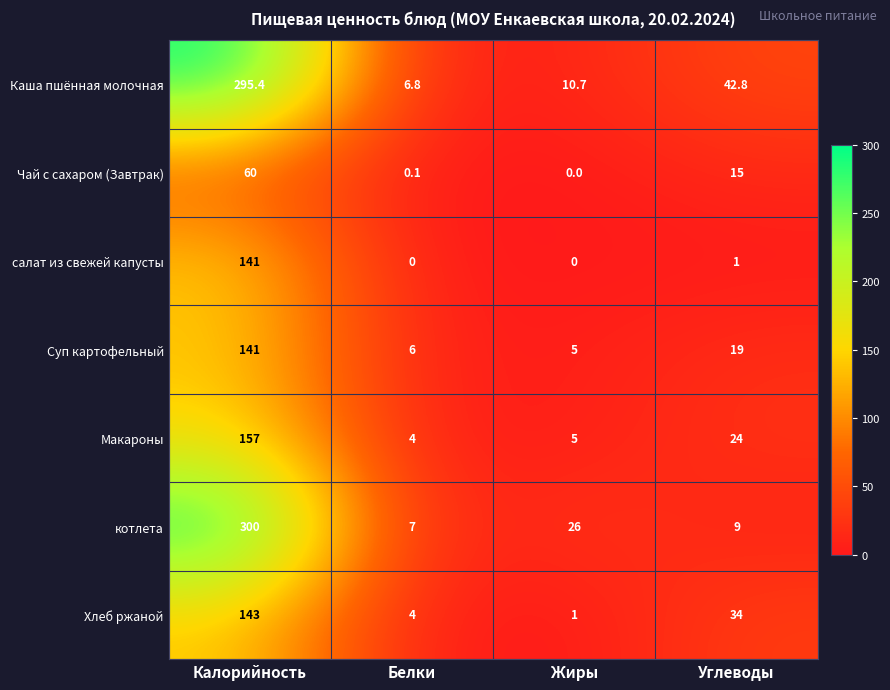

List the labels in order of котлета value, largest first.

Калорийность, Жиры, Углеводы, Белки